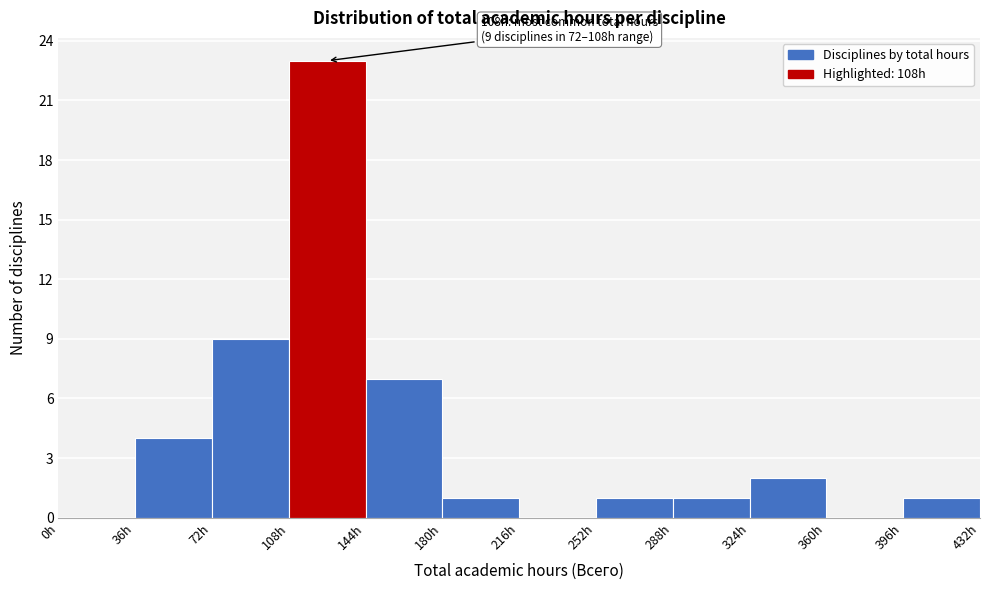

Over which range of the x-axis is the bar tallest?

108 to 144